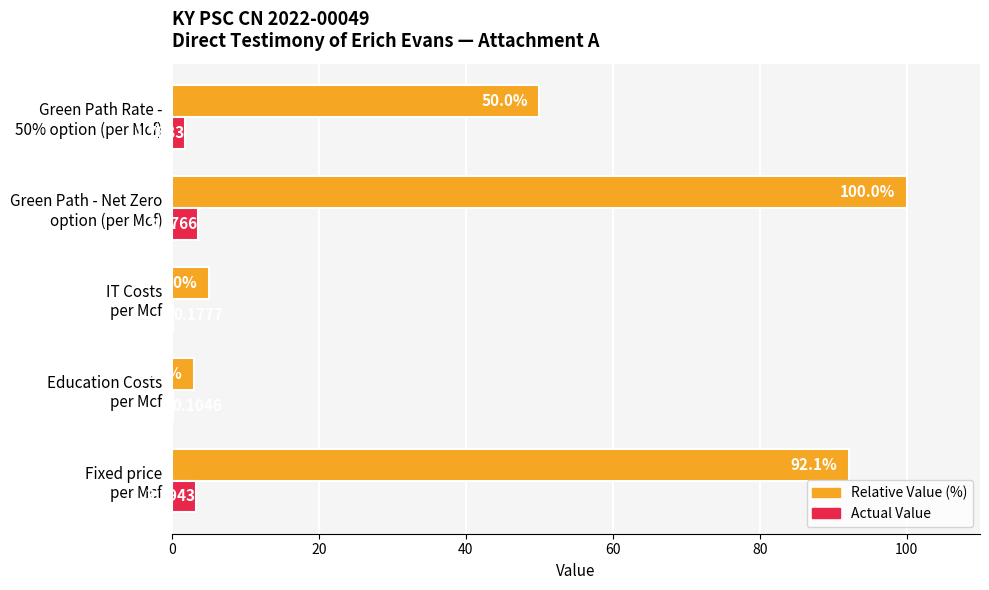

What is the sum of all Relative Value (%) values?

250.0